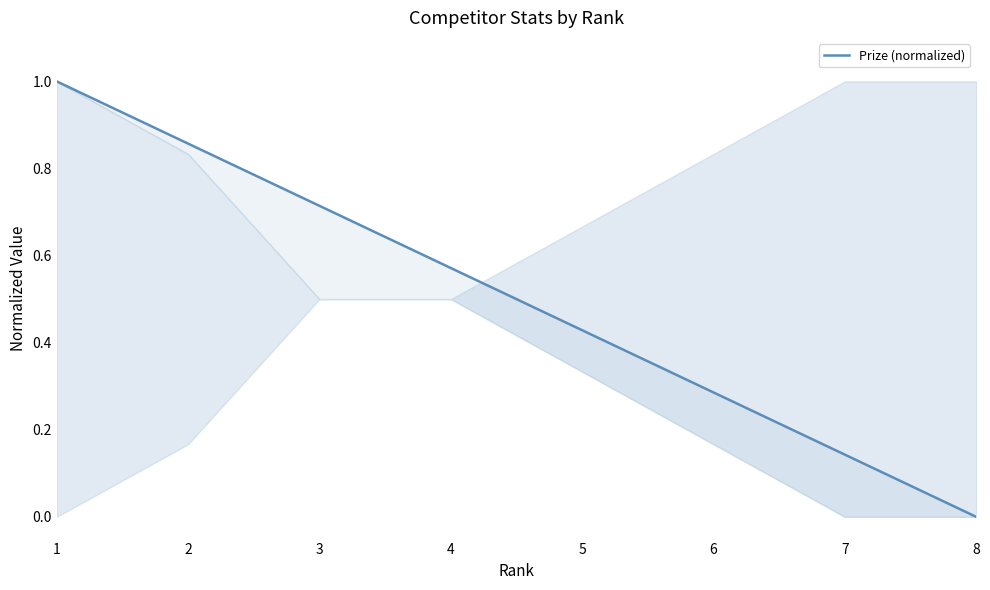

Which has a higher value, 7 or 5?

5